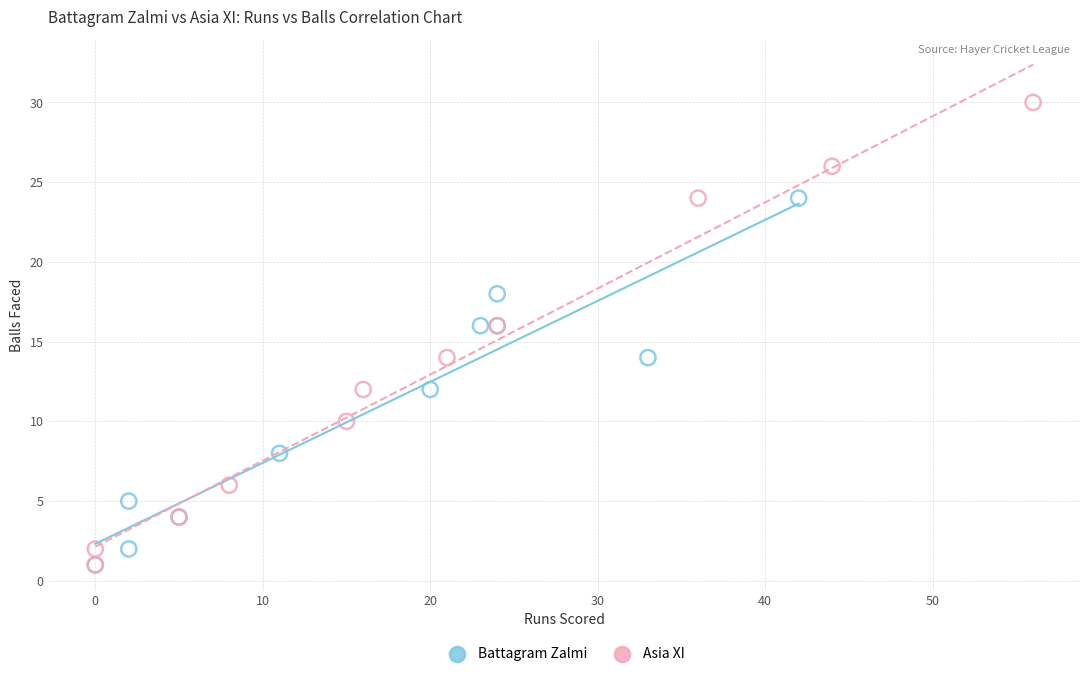

Which series contains the highest Y value?

Asia XI